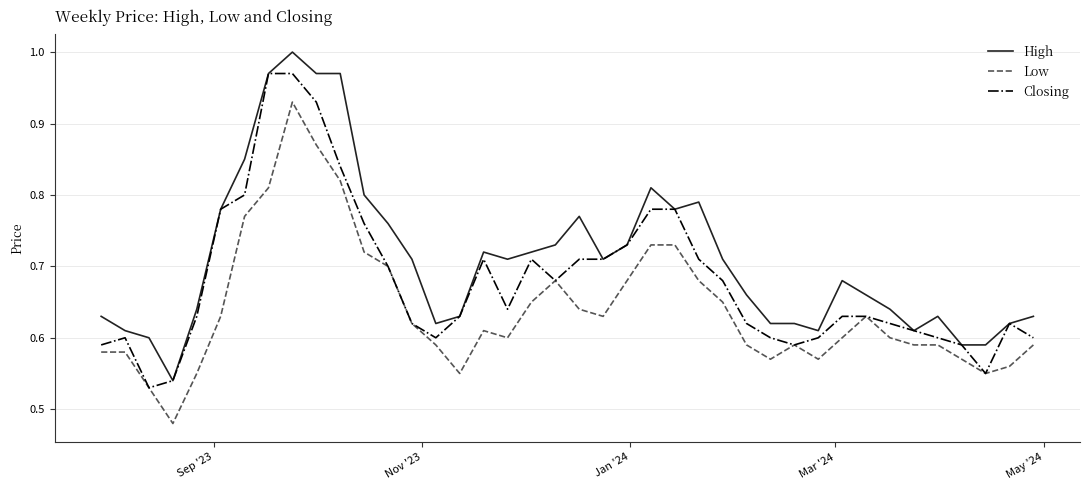

List the series in order of their overall mean, lowest first.

Low, Closing, High